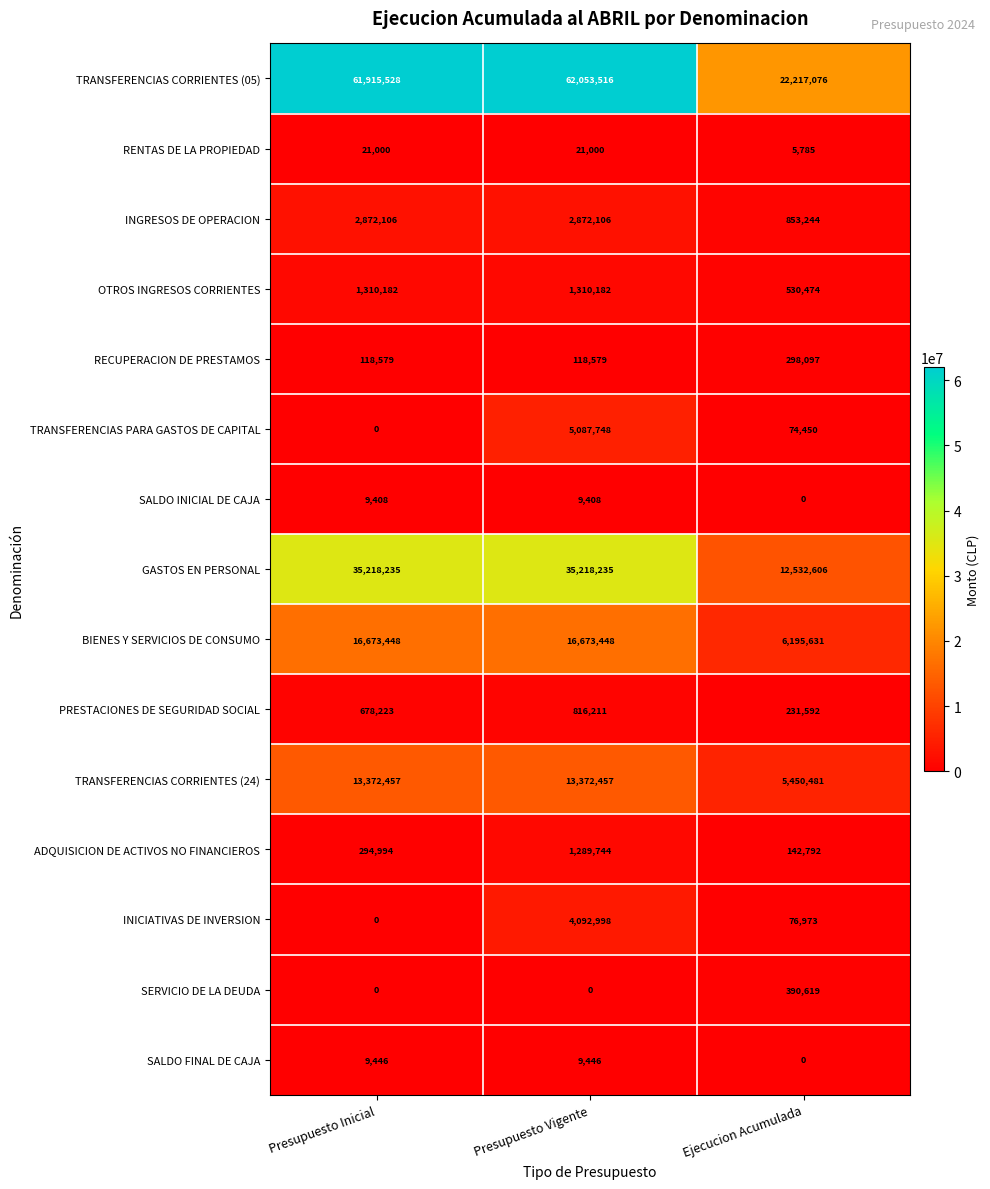

True or false: INGRESOS DE OPERACION has a value of 1172213 at Presupuesto Vigente.

False